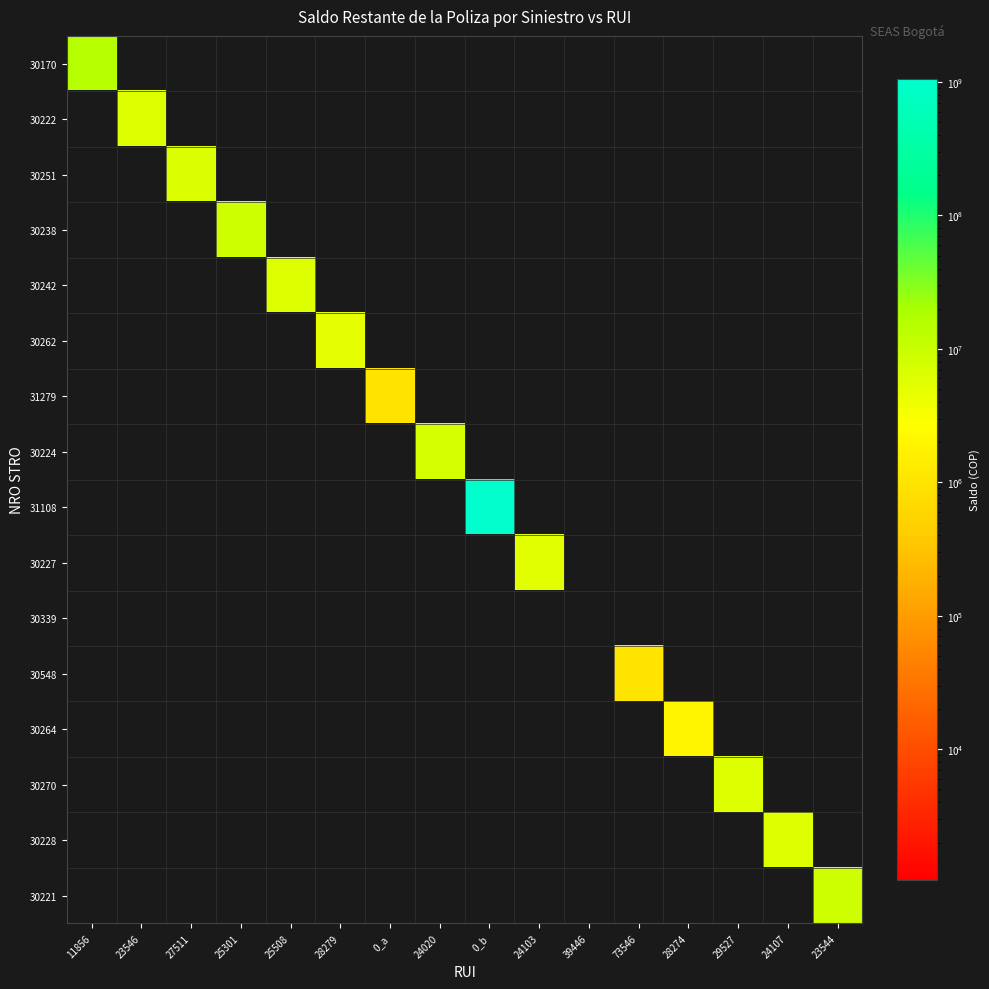

Which series has the largest total across all categories?

31108